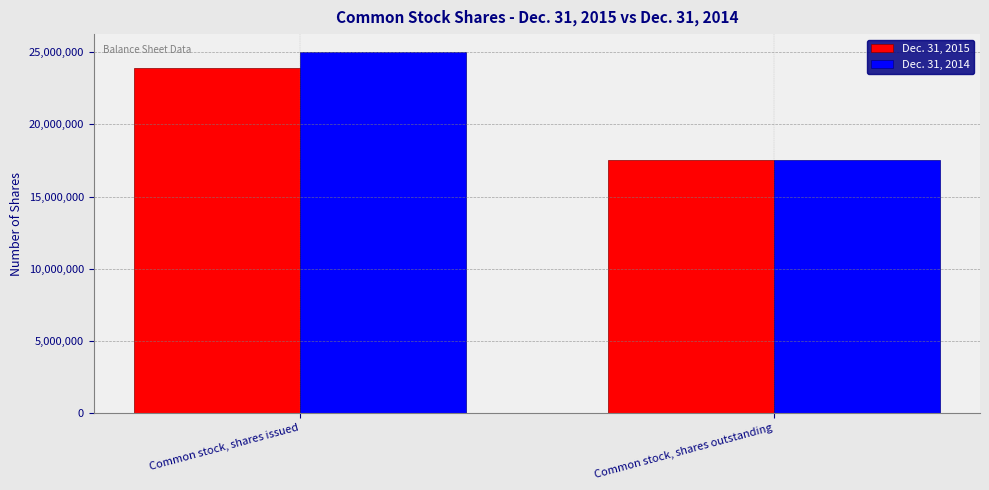

What is the greatest value displayed?

25000000